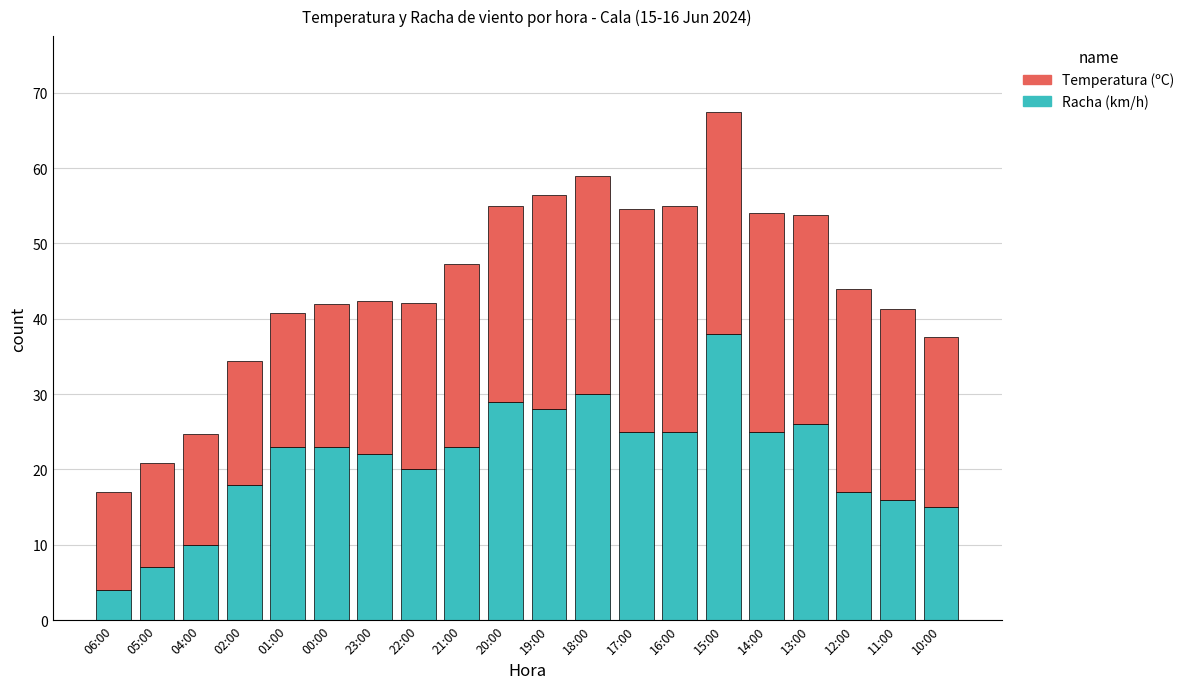

How many bars are there in total?

20